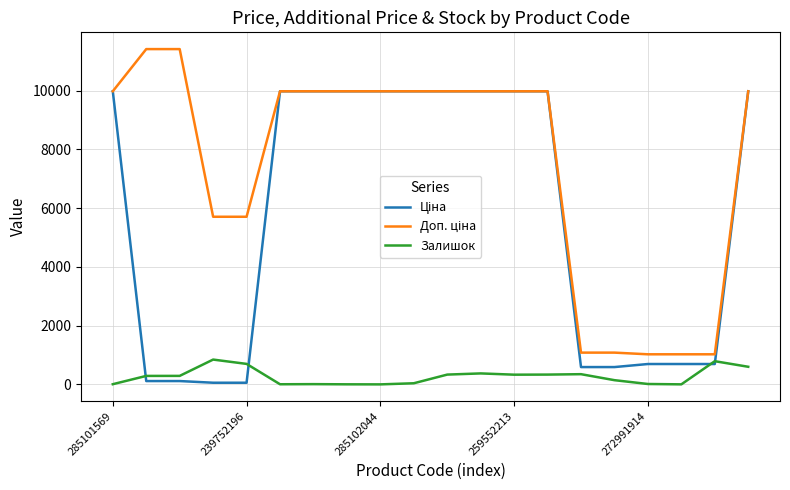

Rank the series by their maximum value, from lowest to highest.

Залишок, Ціна, Доп. ціна